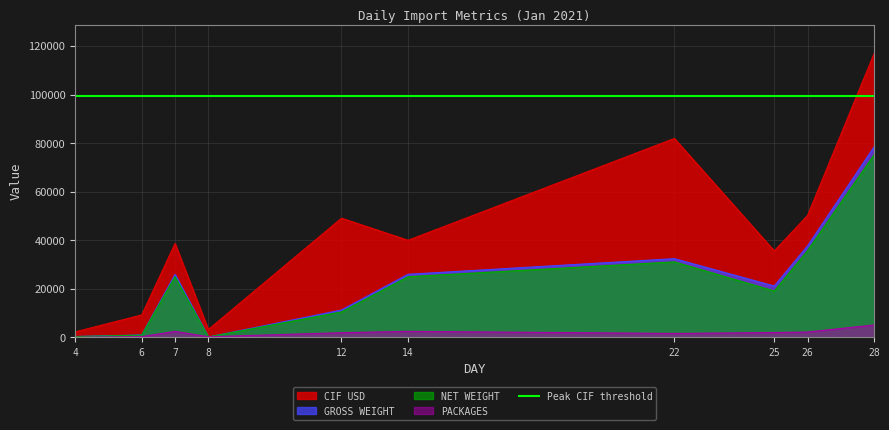

How many data points in PACKAGES are above 2016?

4